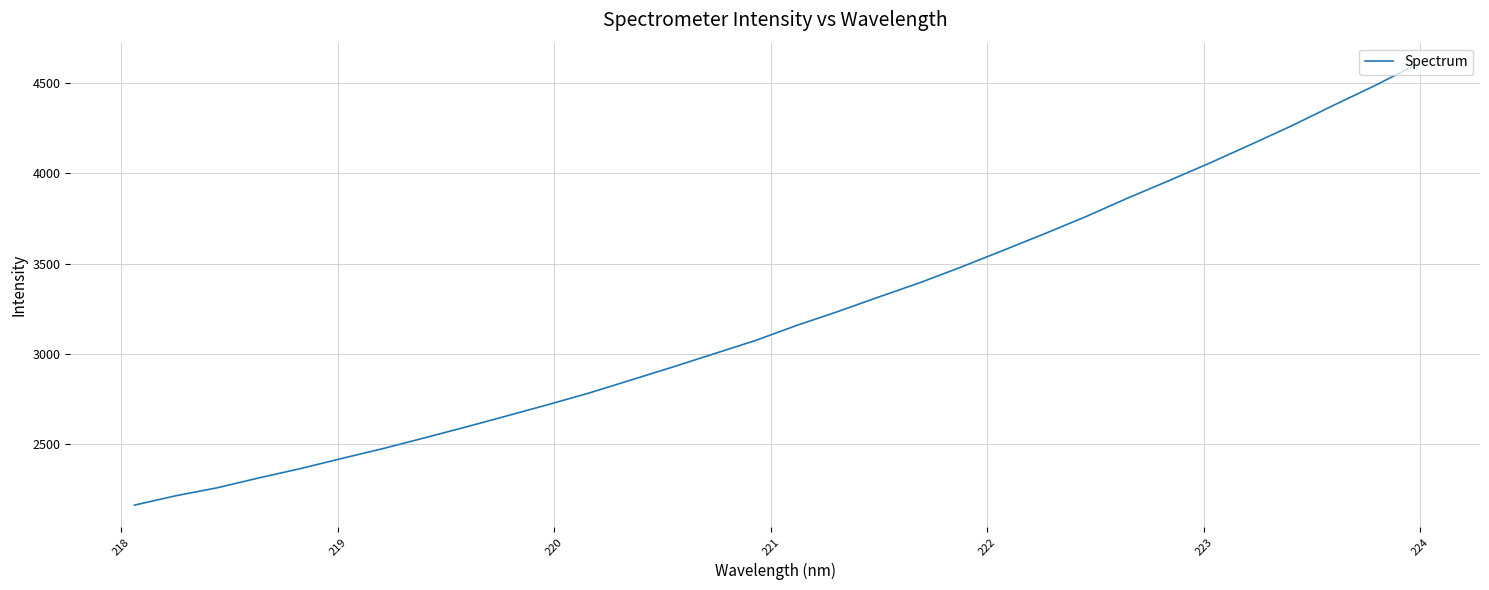

What is the difference between the maximum and minimum values?

2439.1